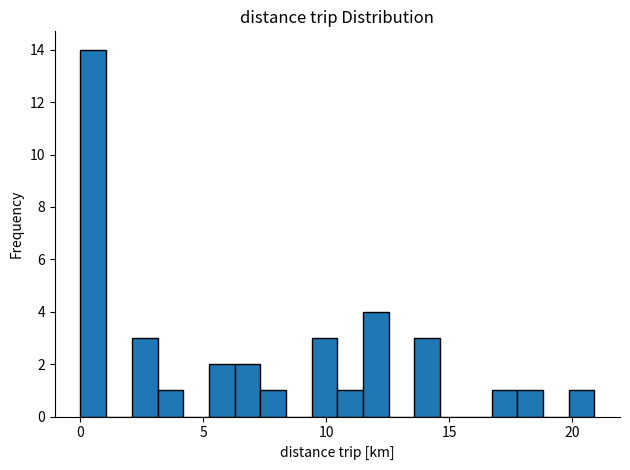

Around what value on the x-axis is the tallest bar? Give the approximate position of its centre, as read against the axis.

0.5